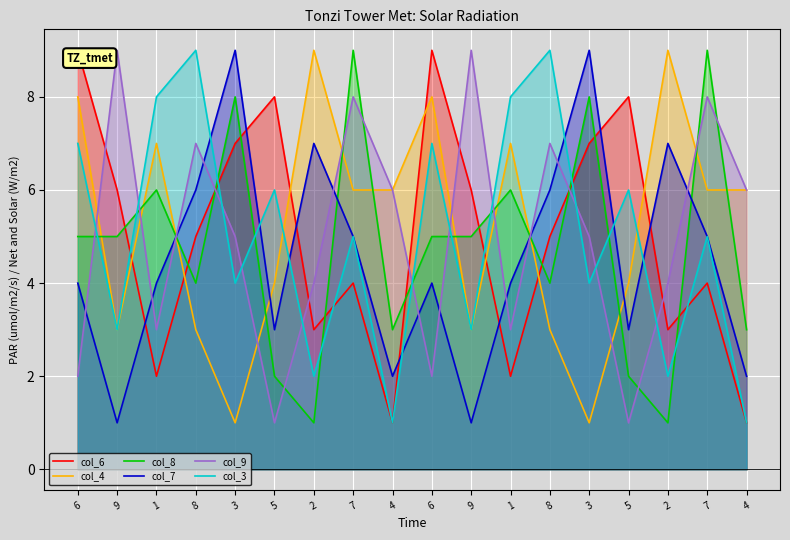

The col_9 series shows 6 at 9. True or false?

False